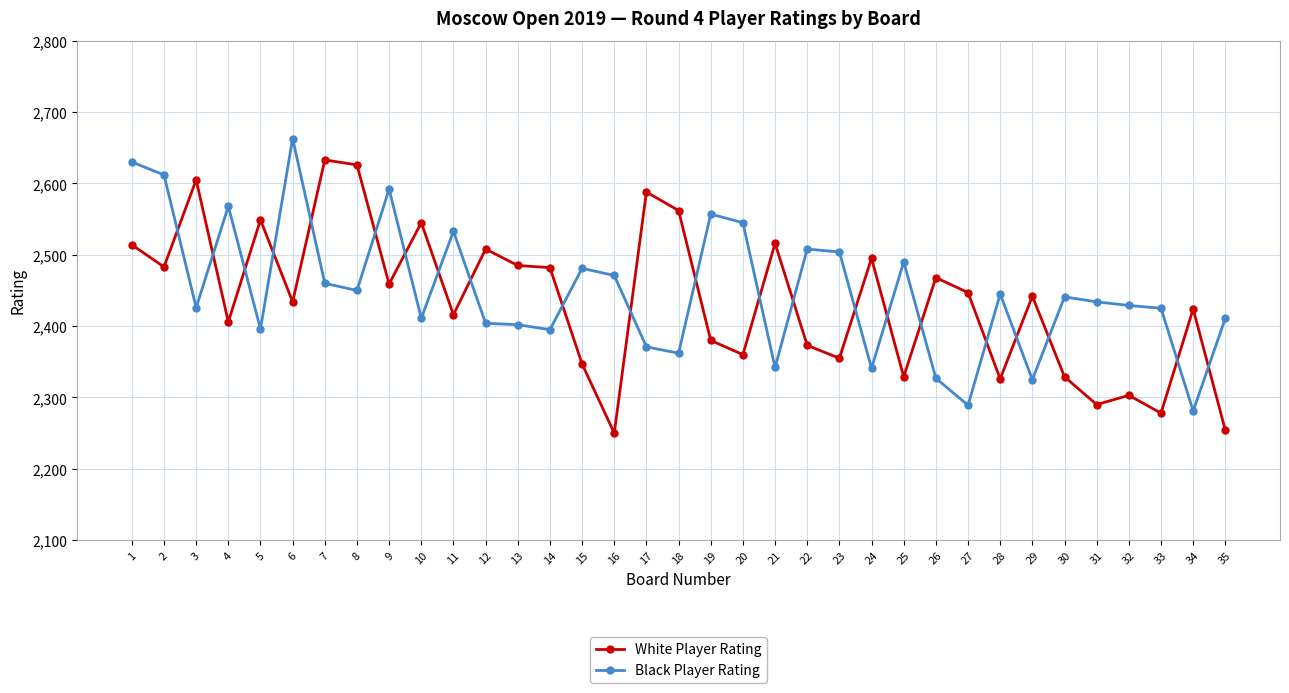

What is the difference between the maximum and minimum values in the Black Player Rating series?

382